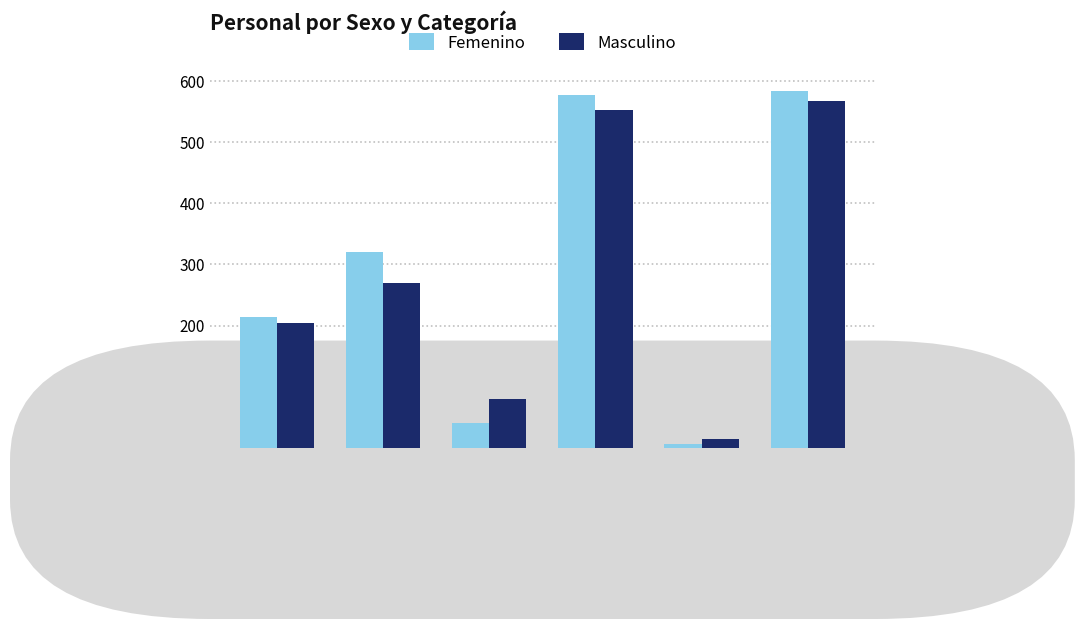

Is the value of Femenino at Contratados greater than the value of Masculino at Planta Mensual?

No